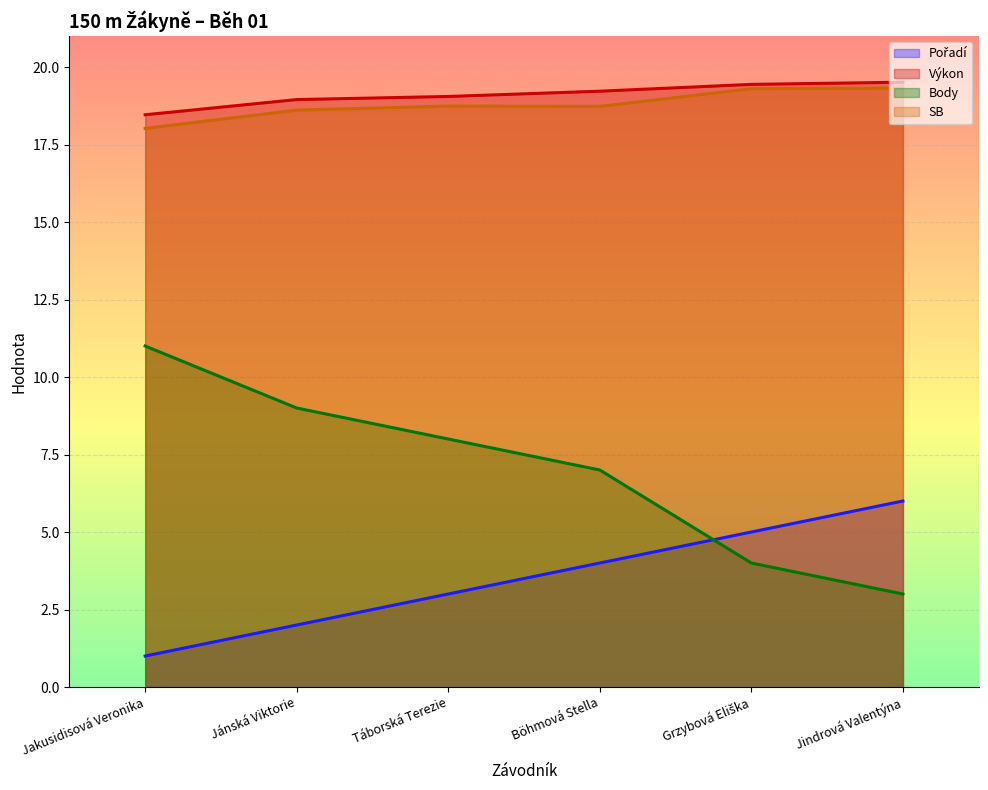

True or false: SB and Body intersect in this chart.

False